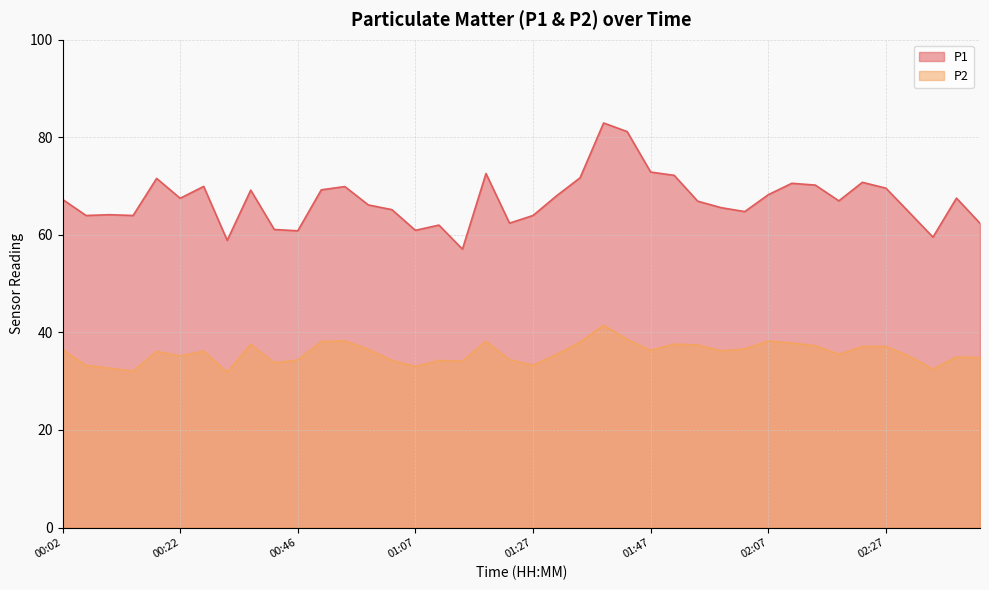

What is the difference between the highest and lowest values at 02:23?

33.7